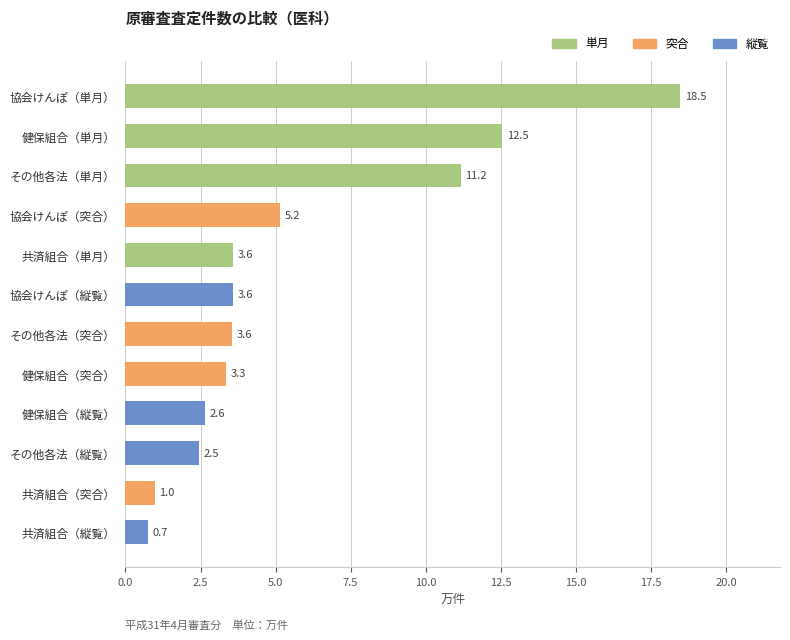

How many distinct data groups are displayed?

1